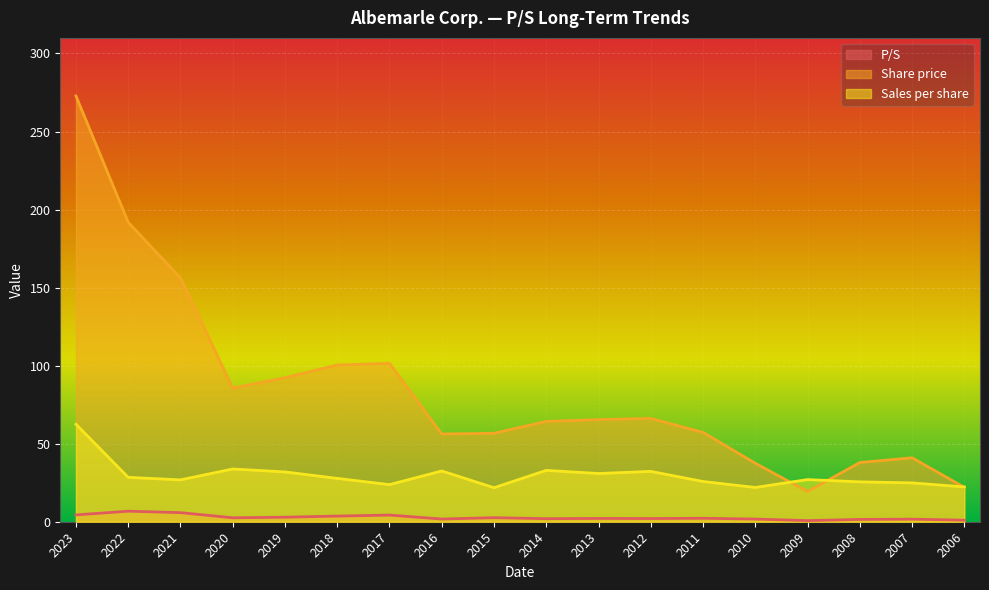

Rank the series at 2009 from highest to lowest value.

Sales per share, Share price, P/S